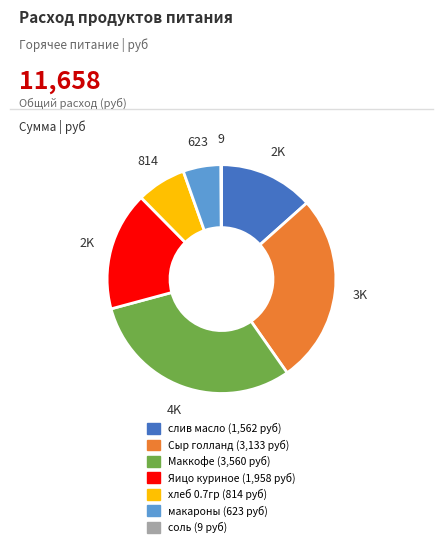

Is there any slice that represents more than half of the pie?

No